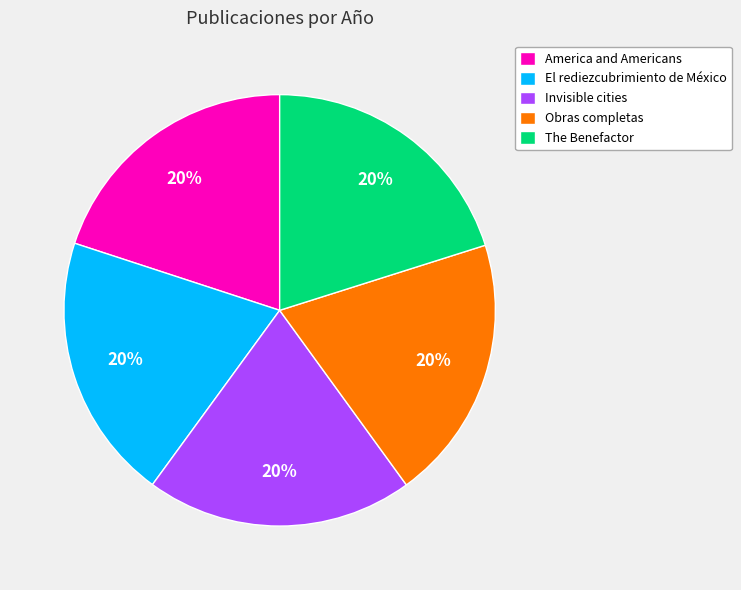

What is the ratio of the value at Invisible cities to the value at The Benefactor?

1.0